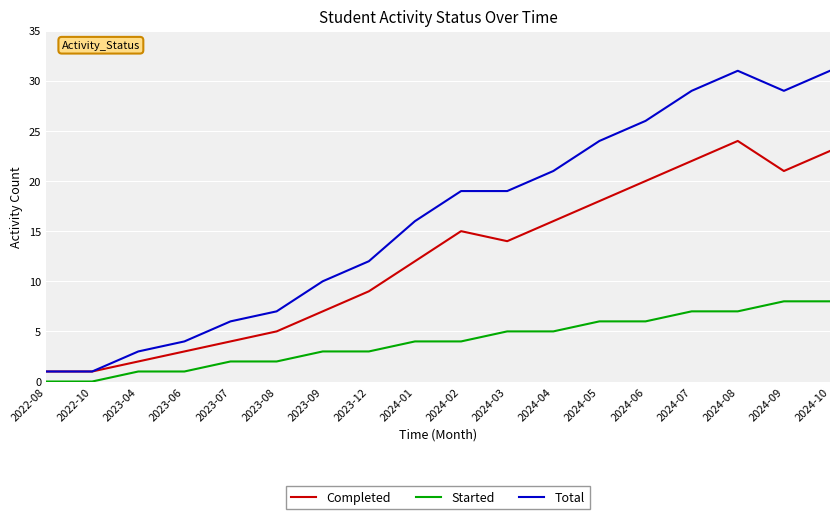

What is the total value across all series at 2023-07?

12